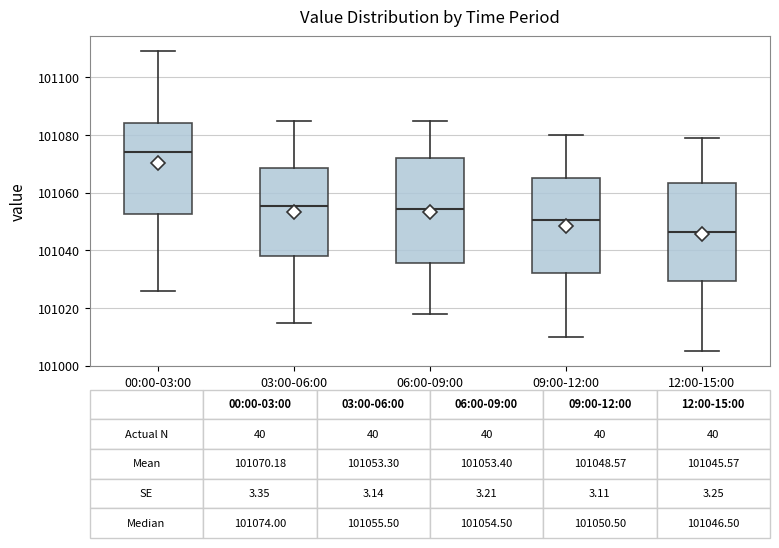

Which box is the tallest, from its lower edge to its upper edge?

06:00-09:00